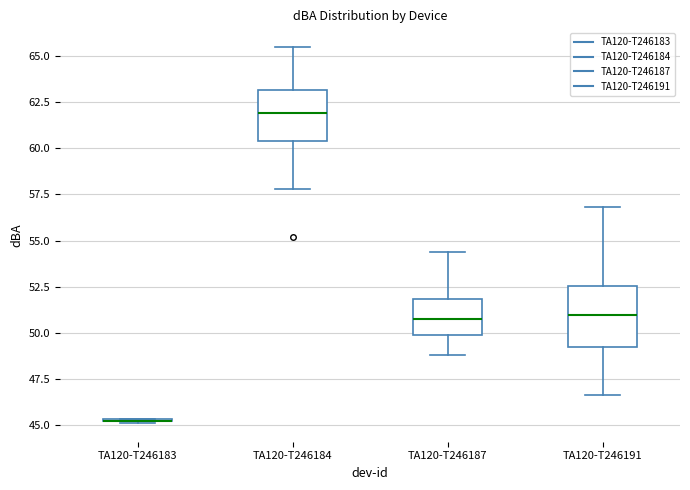

Where is the upper edge of the box for TA120-T246191 on the y-axis? The values are not printed on the chart, so give them approximately, as read against the axis.

52.5